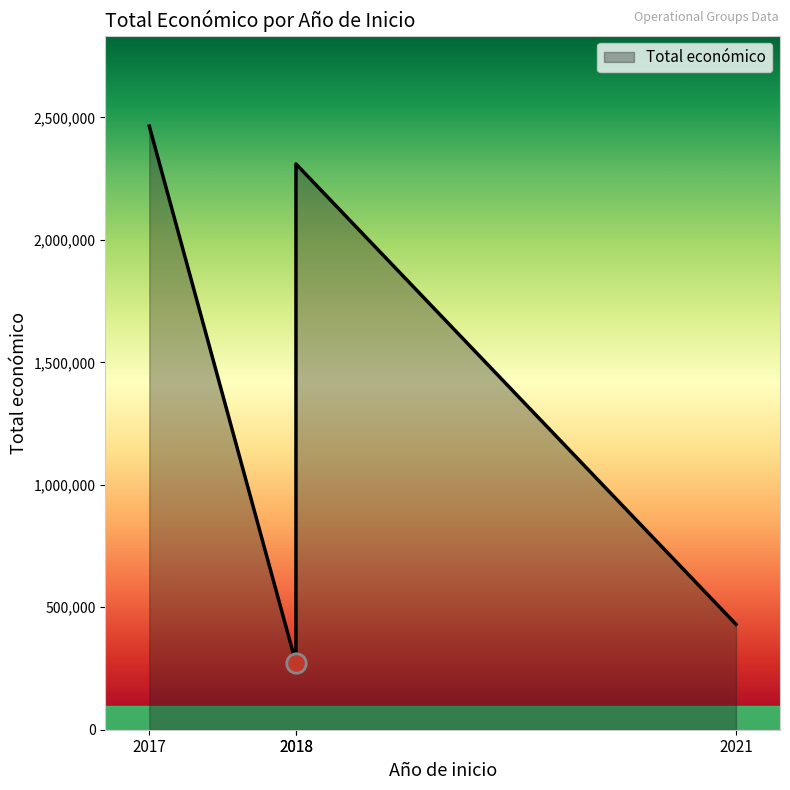

Does the chart have visible grid lines?

No